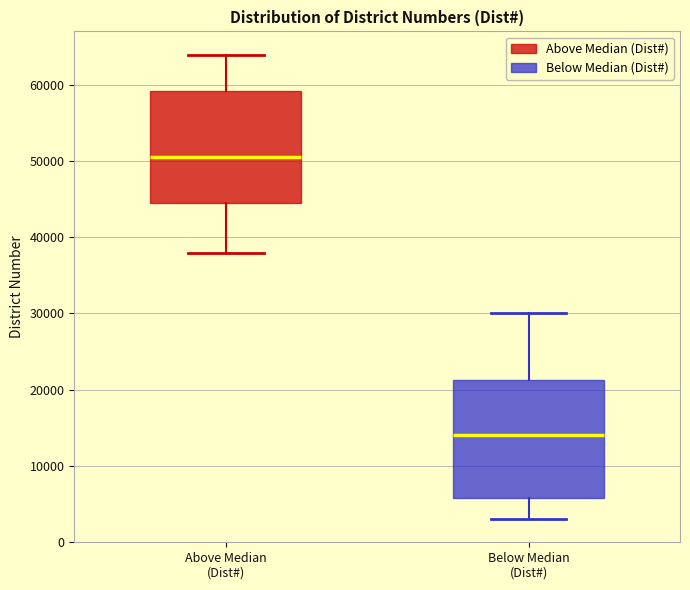

Where does the upper whisker of the box for Below Median (Dist#) end on the y-axis? The values are not printed on the chart, so give them approximately, as read against the axis.

30000